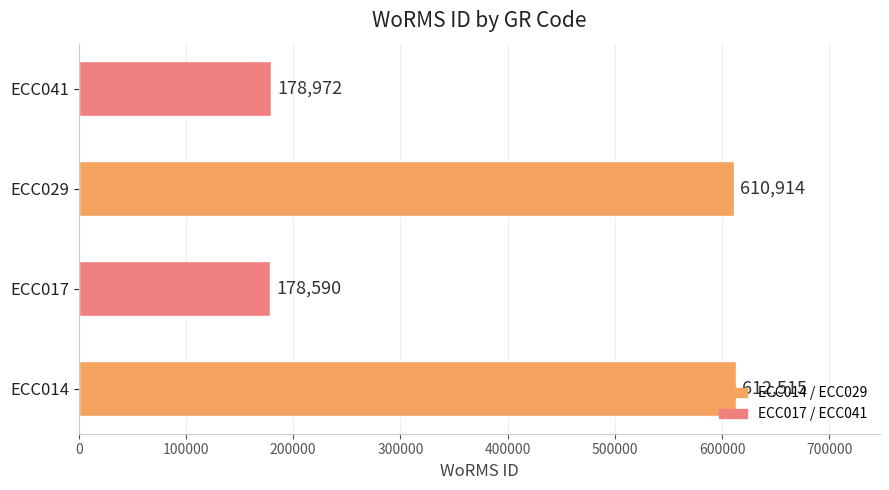

How many values are below 610914?

2